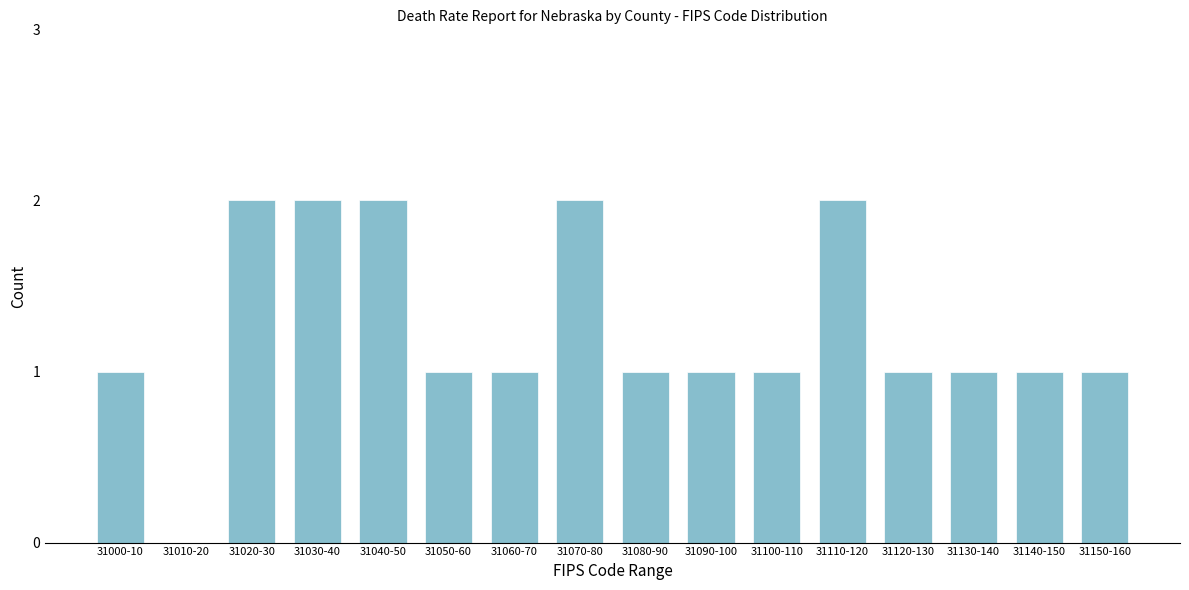

Reading left to right, extract all data points from this chart.

31000-10=1	31010-20=0	31020-30=2	31030-40=2	31040-50=2	31050-60=1	31060-70=1	31070-80=2	31080-90=1	31090-100=1	31100-110=1	31110-120=2	31120-130=1	31130-140=1	31140-150=1	31150-160=1